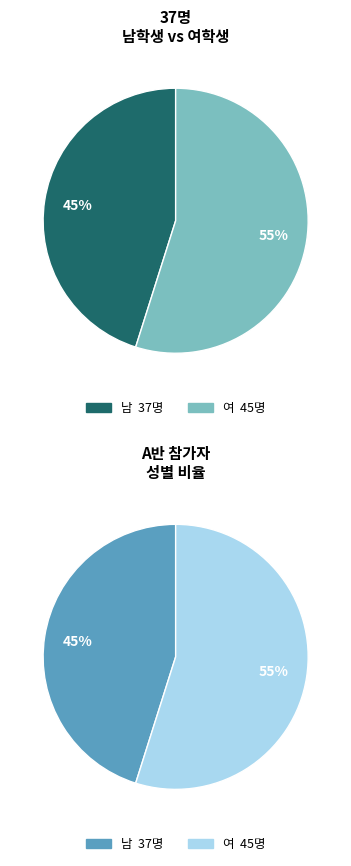

Which category has the biggest portion of the pie?

여